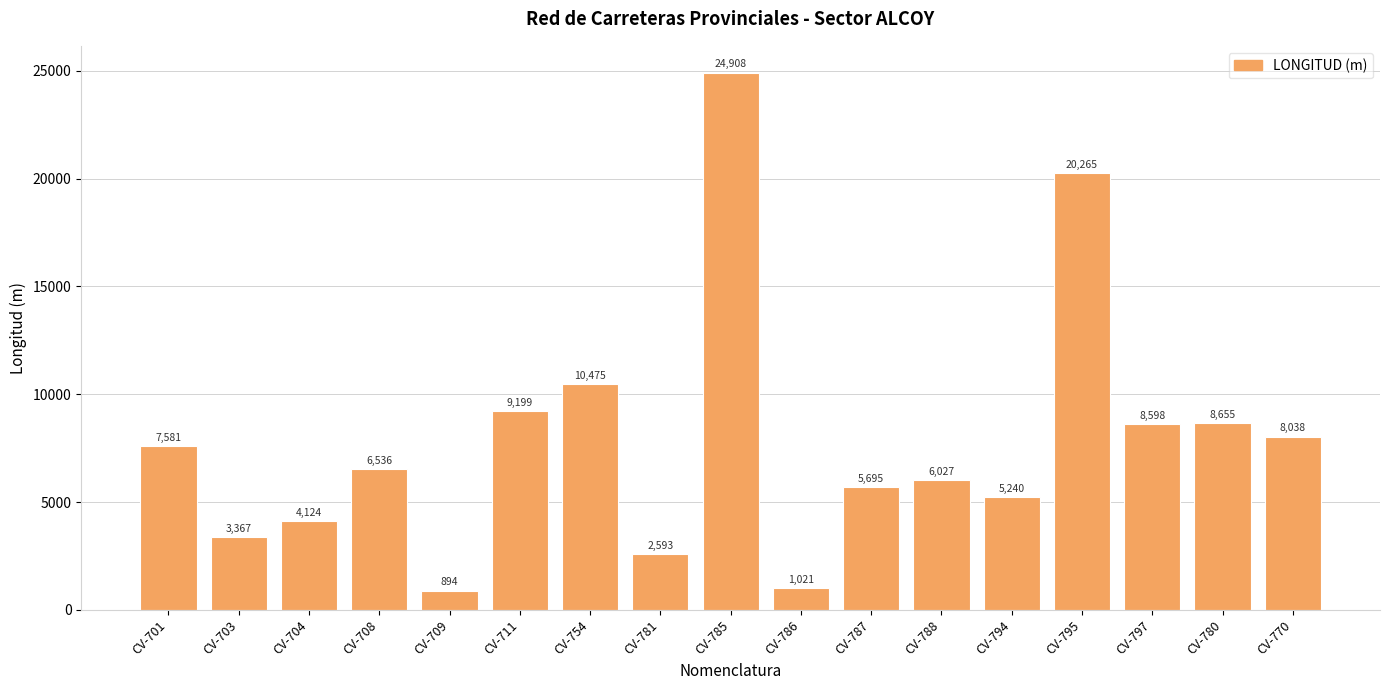

How many distinct data groups are displayed?

1